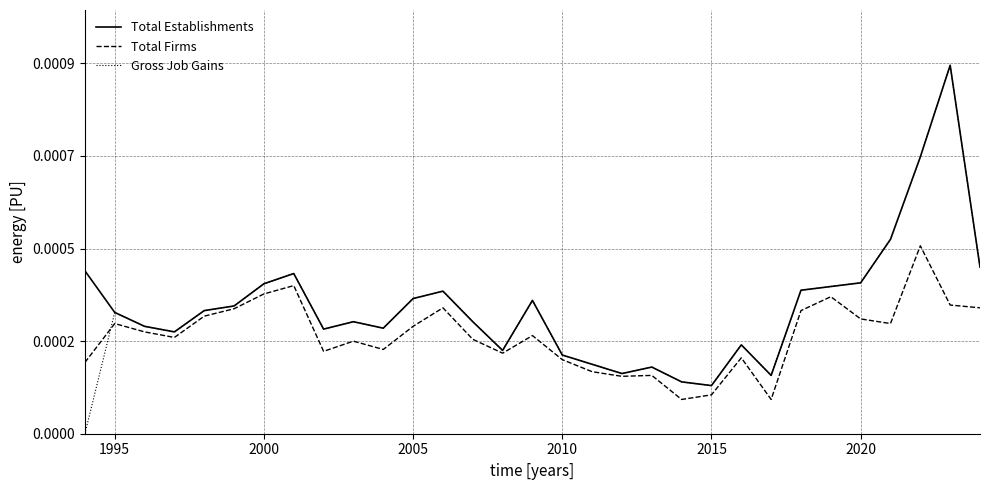

What are all the series names shown in the legend?

Total Establishments, Total Firms, Gross Job Gains